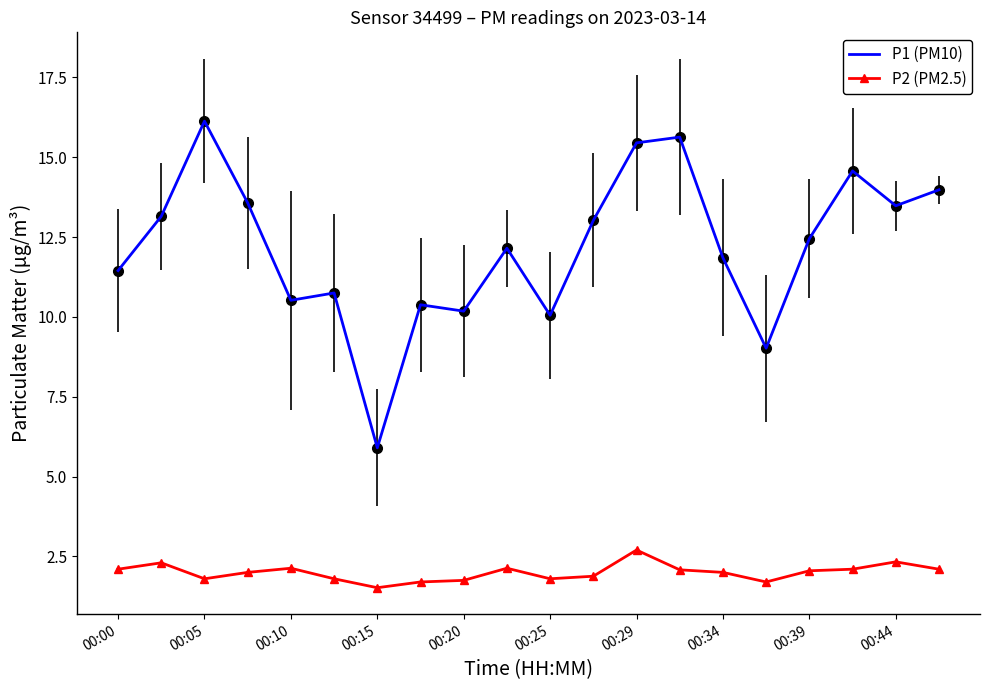

Rank the series by their maximum value, from lowest to highest.

P2 (PM2.5), P1 (PM10)